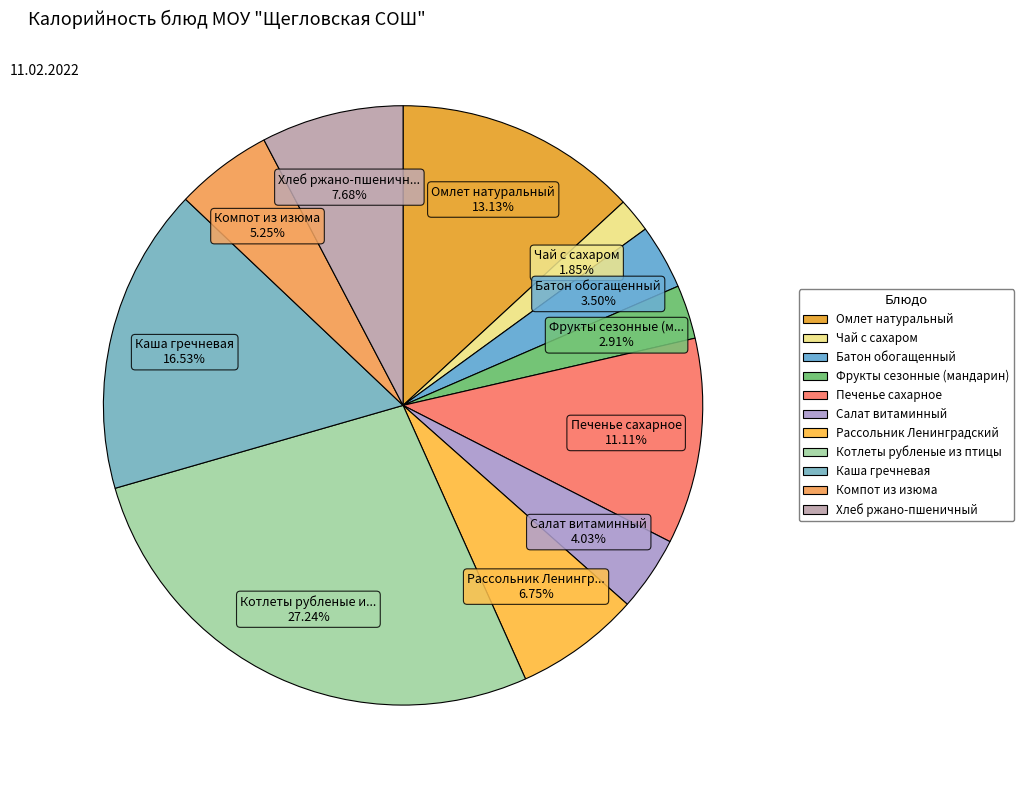

To the nearest percent, what is the difference between the Салат витаминный and Компот из изюма slice percentages?

1%